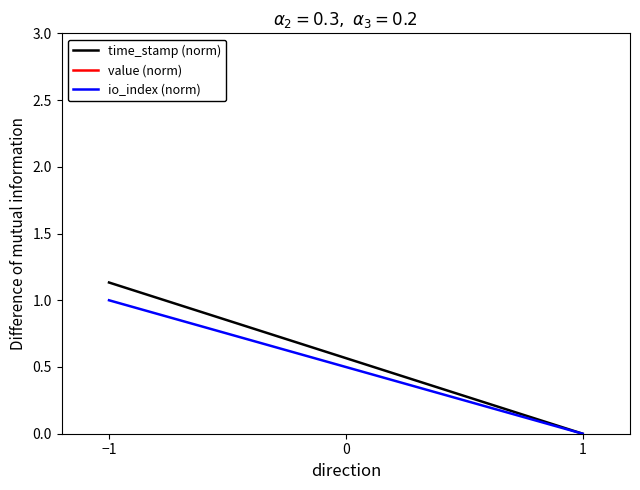

What is the value of the time_stamp (norm) point at the 1st from the left?

1.1